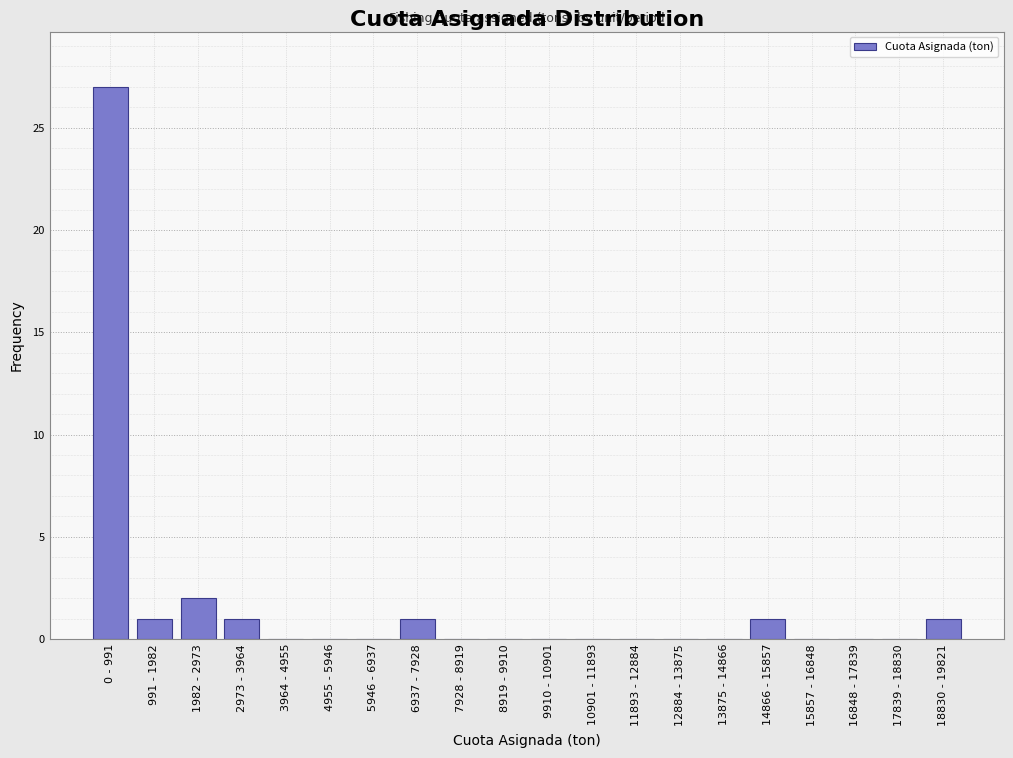

Reading left to right, list all the values displayed in this chart.

0 - 991=27	991 - 1982=1	1982 - 2973=2	2973 - 3964=1	3964 - 4955=0	4955 - 5946=0	5946 - 6937=0	6937 - 7928=1	7928 - 8919=0	8919 - 9910=0	9910 - 10901=0	10901 - 11893=0	11893 - 12884=0	12884 - 13875=0	13875 - 14866=0	14866 - 15857=1	15857 - 16848=0	16848 - 17839=0	17839 - 18830=0	18830 - 19821=1